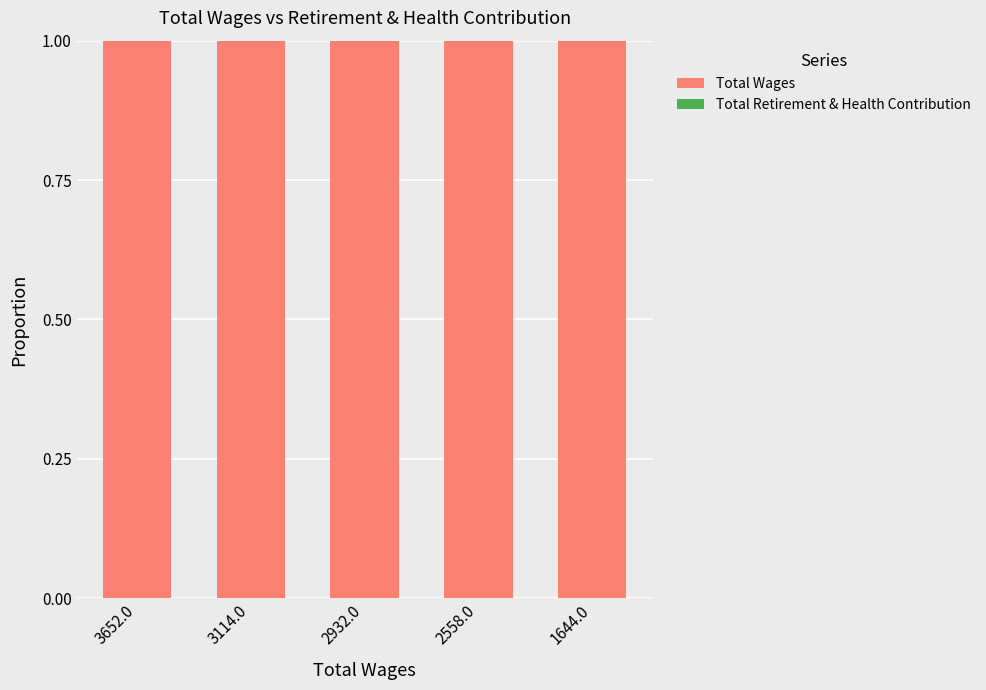

At which category is the sum across all series the highest?

3652.0